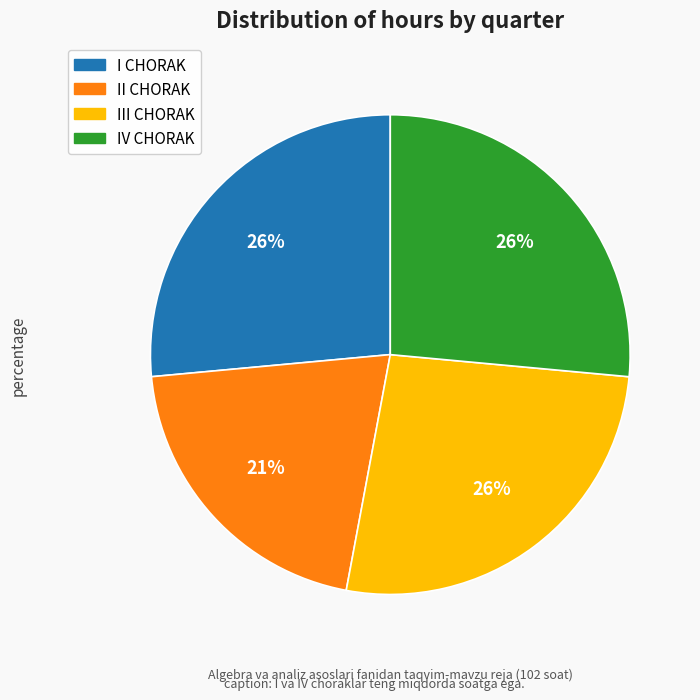

The I CHORAK slice represents 38% of the pie. True or false?

False